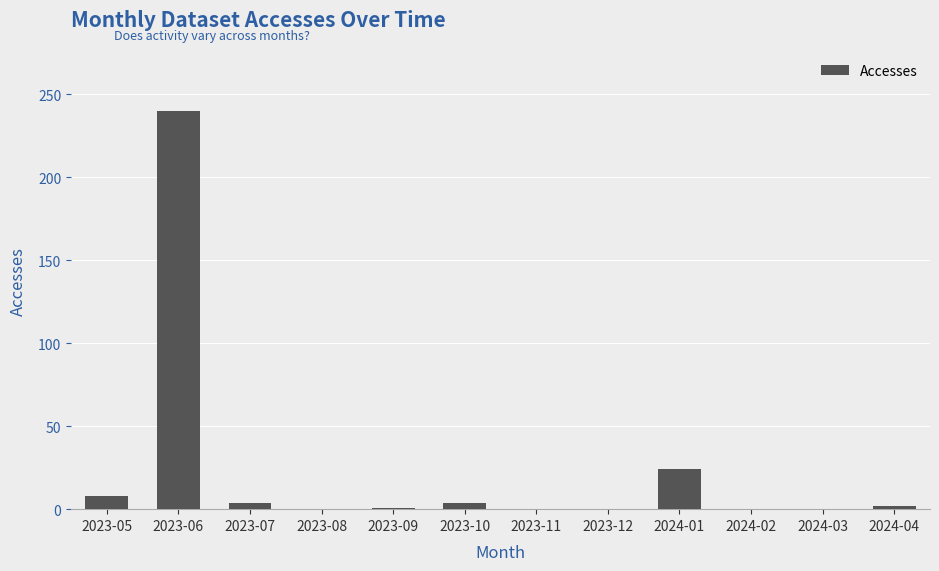

What is the sum of all values?

283